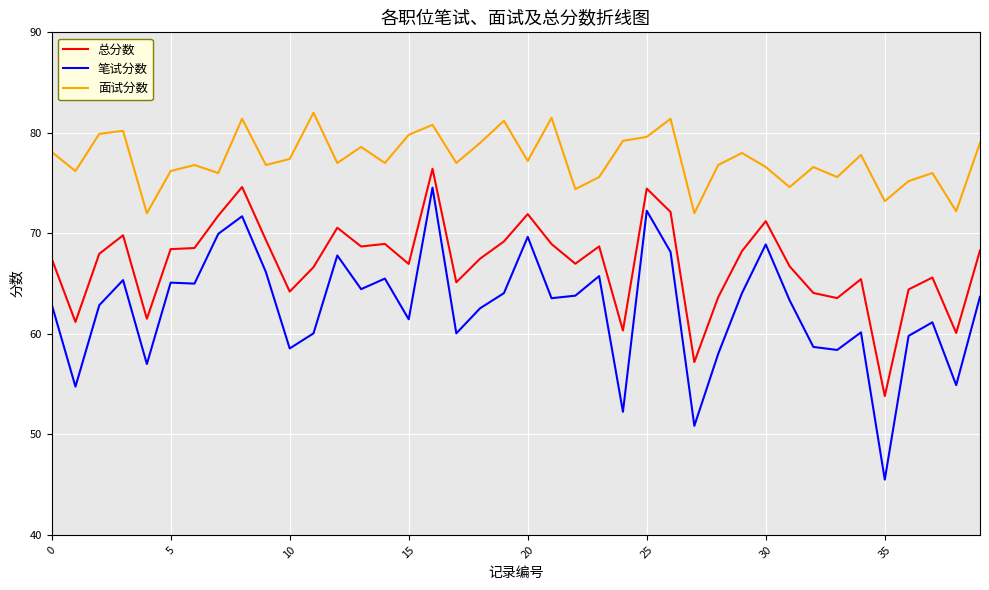

What is the maximum value shown in the chart?

82.0